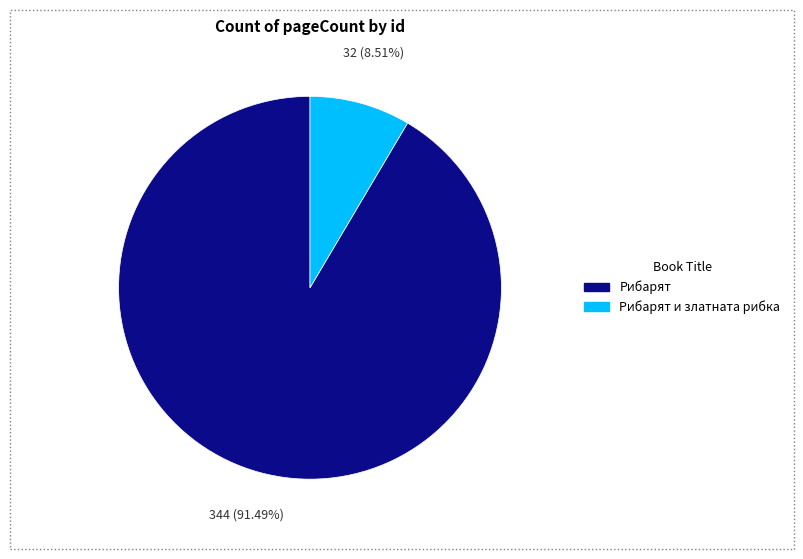

Is there any slice that represents more than half of the pie?

Yes